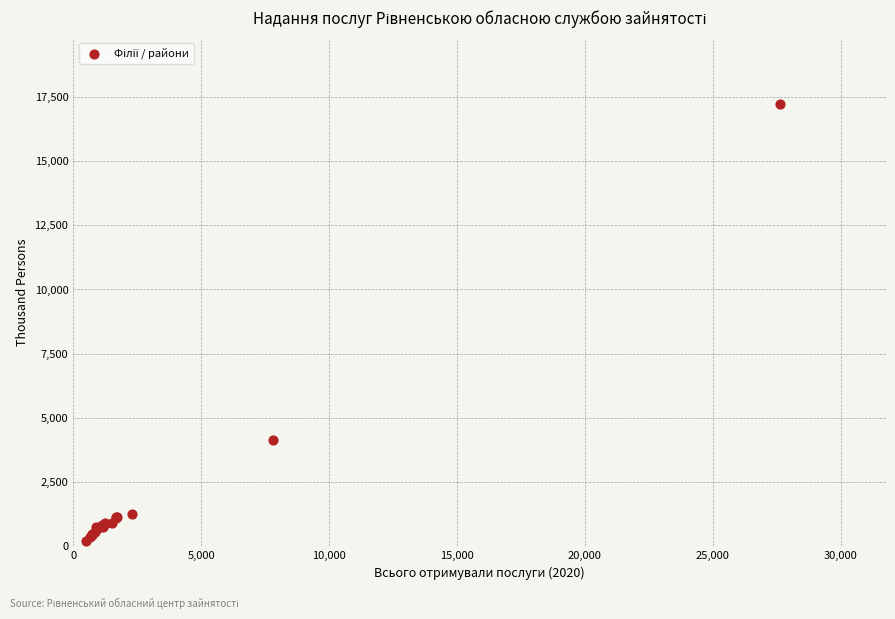

What Y value in the scatter plot is closest to 8723?

4122